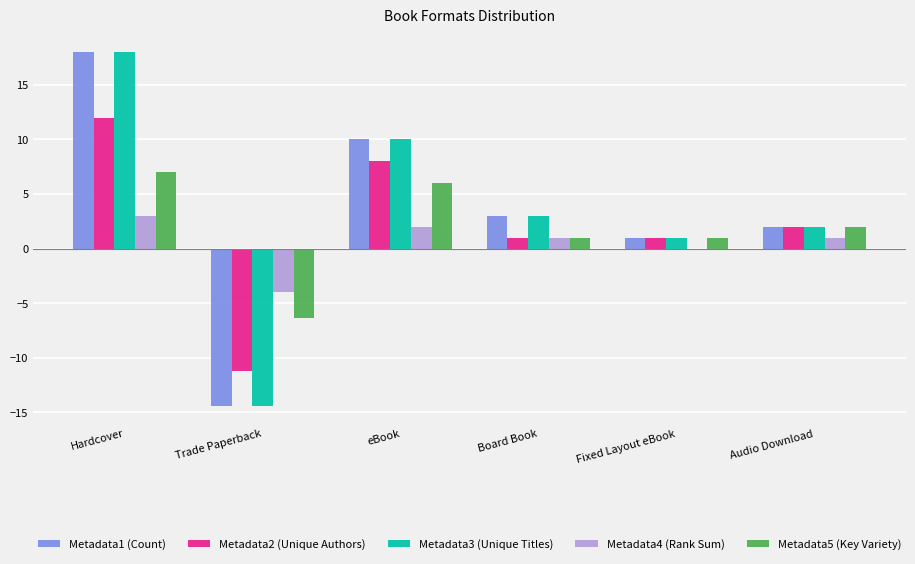

What is the greatest value displayed?

18.0